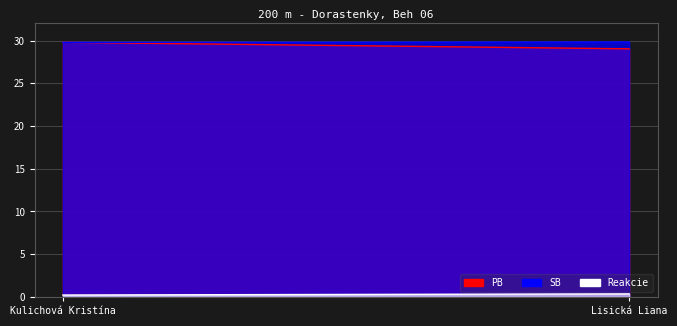

True or false: Reakcie has a value of 0.2 at Kulichová Kristína.

True